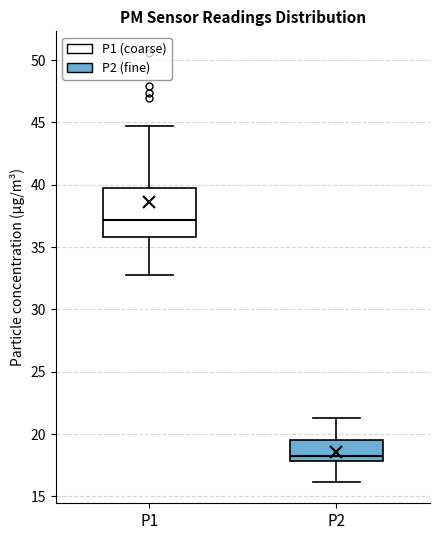

Reading left to right, transcribe this box plot: for each box, give where its median line is, the range the box spans, and where its two whiskers end, as read against the y-axis. The values are not printed on the chart, so give them approximately, as read against the axis.

P1: median 37.0, box 36.0 to 40.0, whiskers 33.0 to 44.5
P2: median 18.5, box 18.0 to 19.5, whiskers 16.0 to 21.5